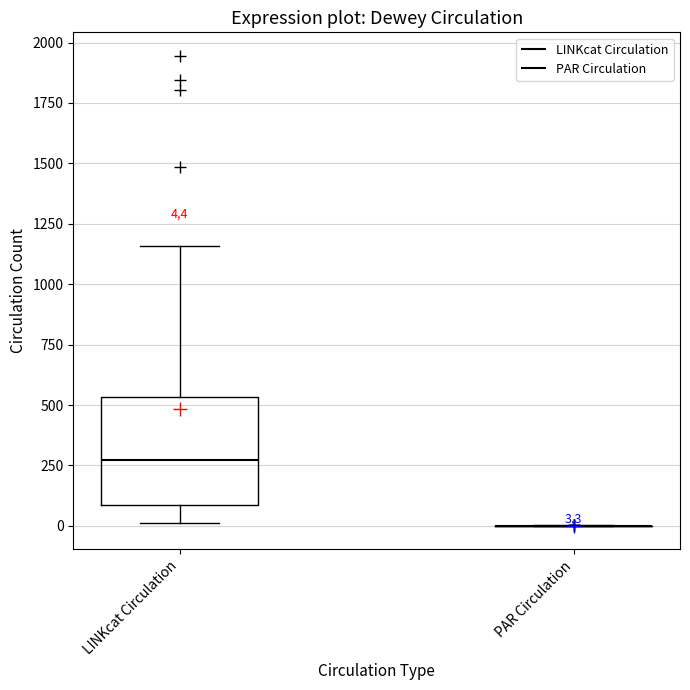

Which box is the tallest, from its lower edge to its upper edge?

LINKcat Circulation